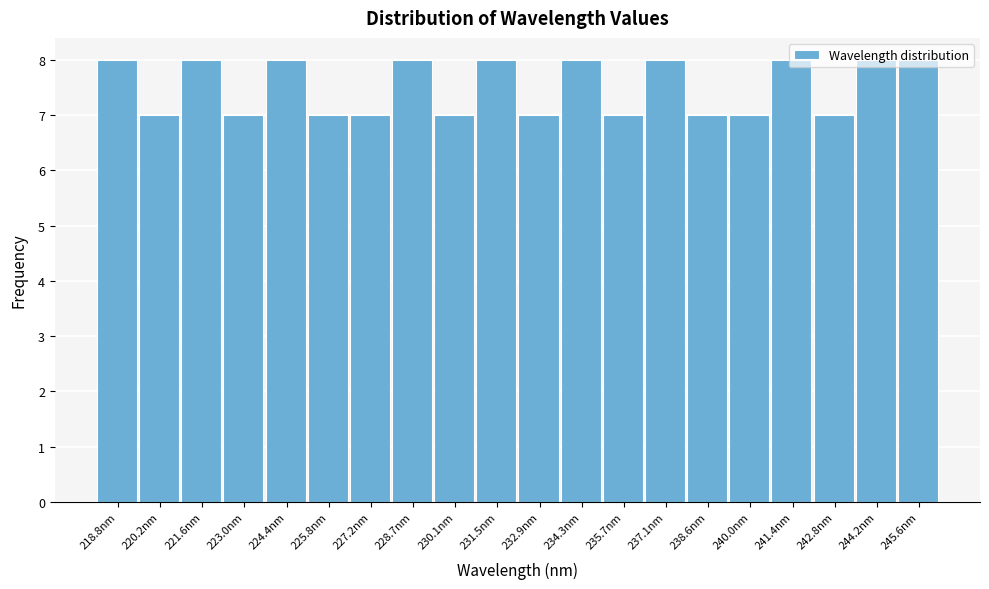

How tall is the bar that spans 240.6 to 242.0 on the x-axis? Neither the bar edges nor the heights are printed on the chart, so give them approximately, as read against the axes.

8